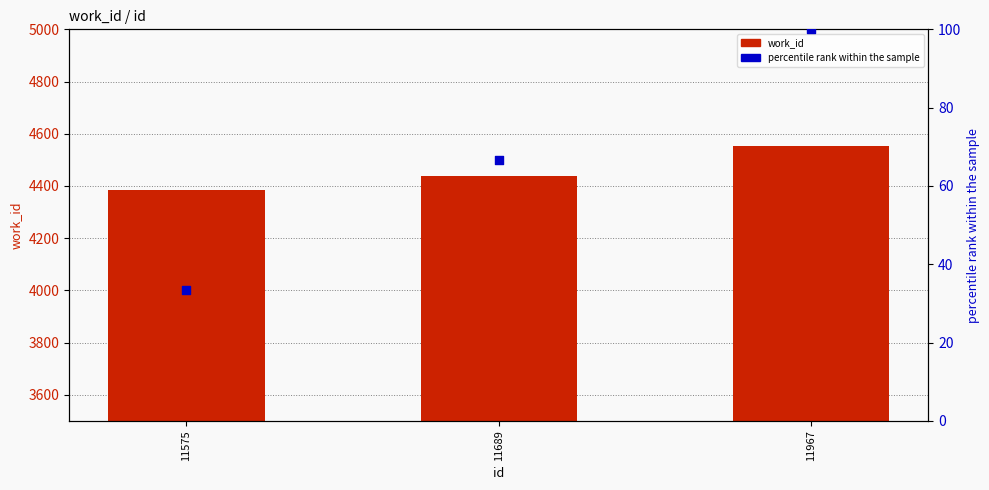

Which series reaches the minimum Y coordinate?

percentile rank within the sample